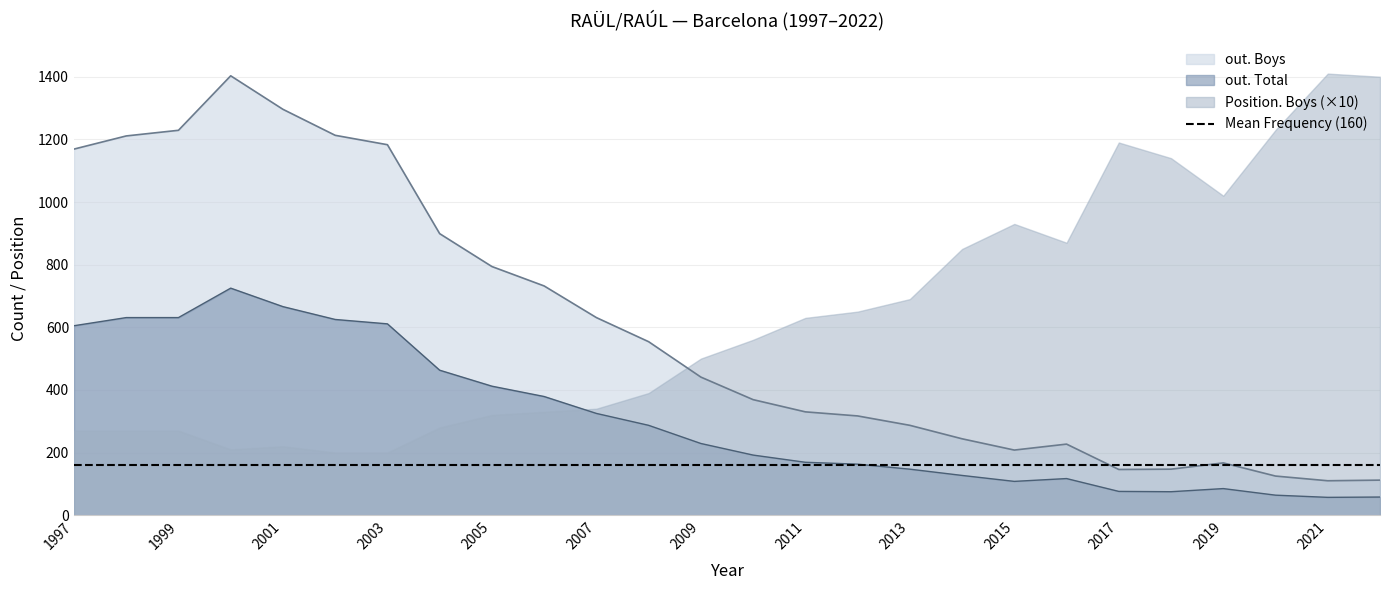

Which series has the largest total across all categories?

out. Boys